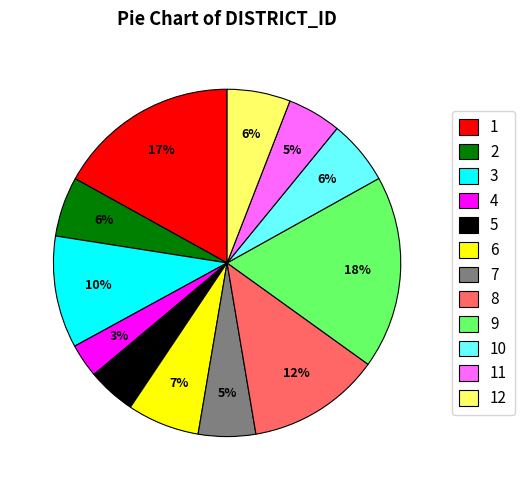

True or false: 9 accounts for 10% of the total.

False